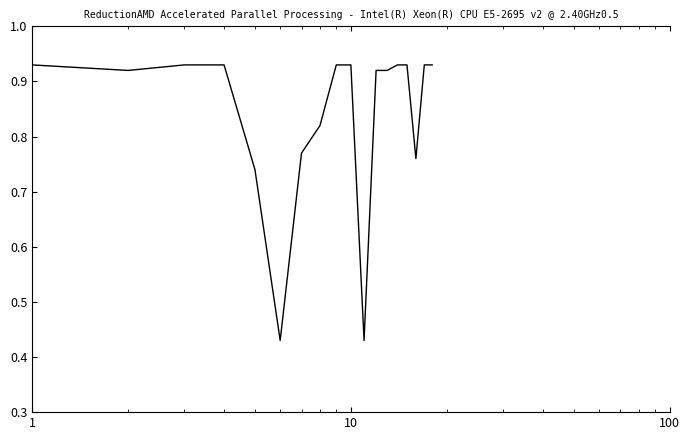

What is the difference between the maximum and minimum values?

0.5